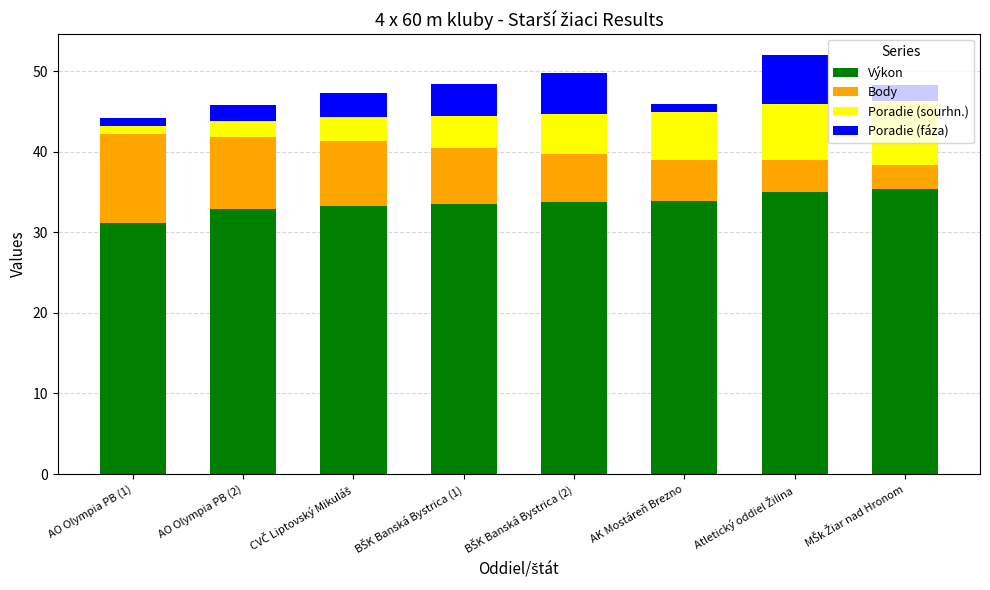

What is the lowest value of the Výkon series?

31.2